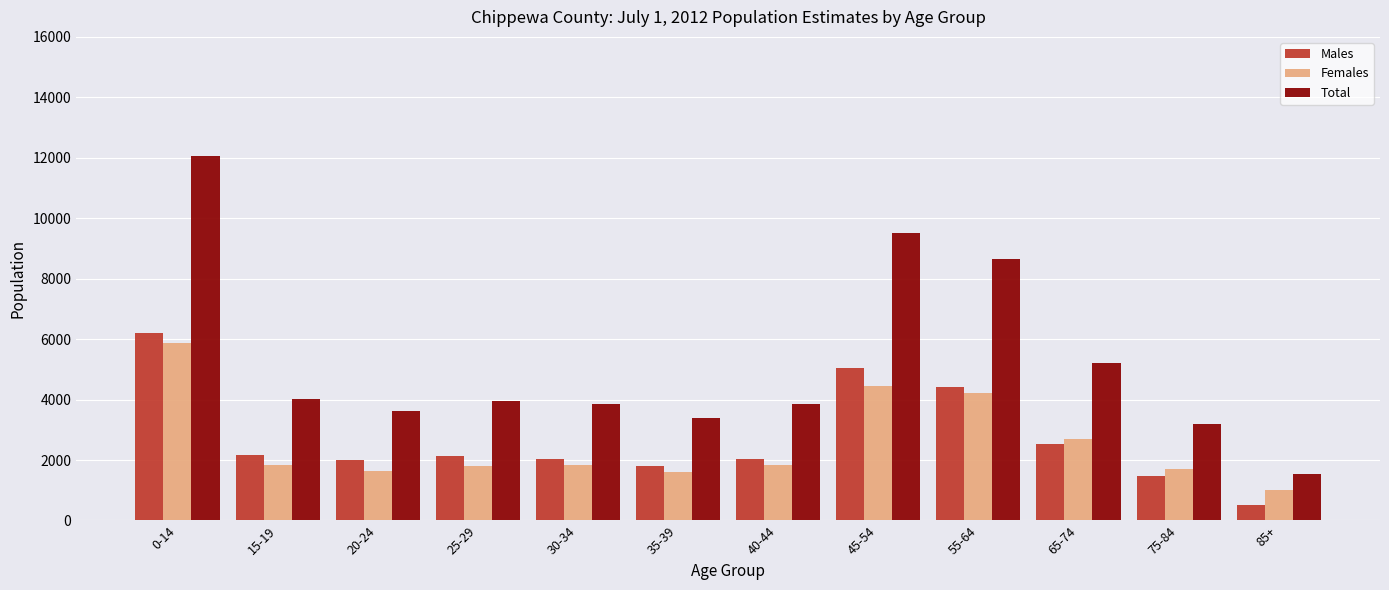

Which series has the widest spread of values?

Total